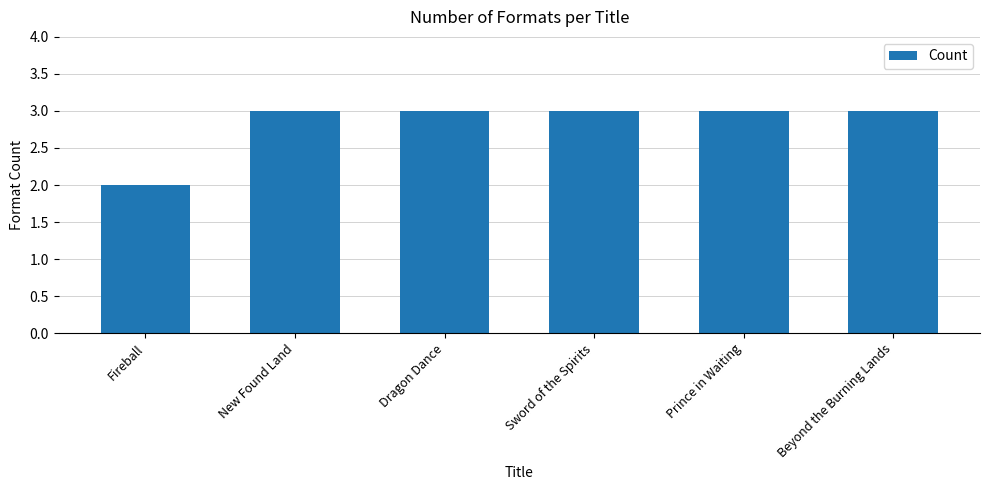

At which category does the chart reach its minimum across all series?

Fireball